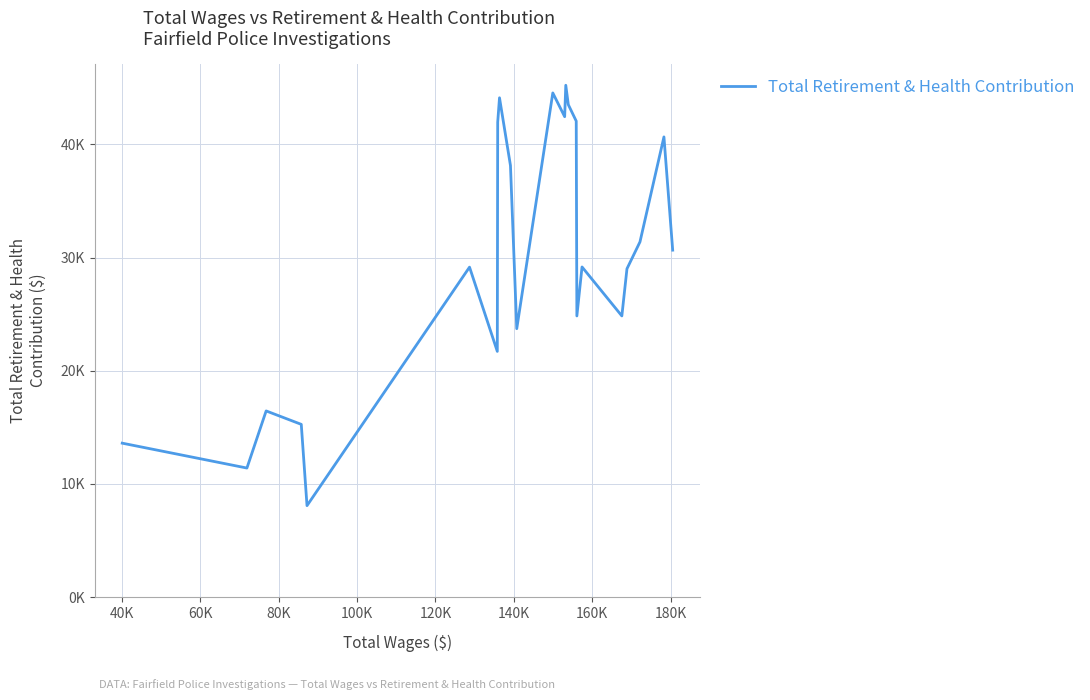

What is the value of the 10th point from the left?

38137